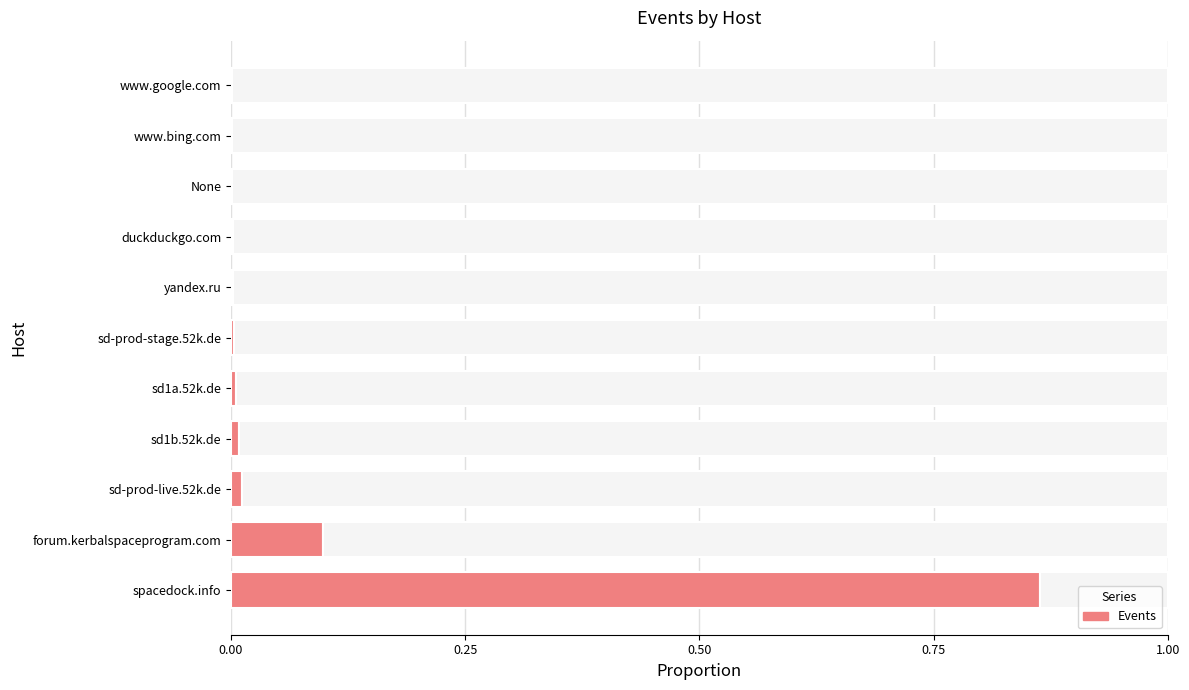

Does the chart contain stacked bars?

No